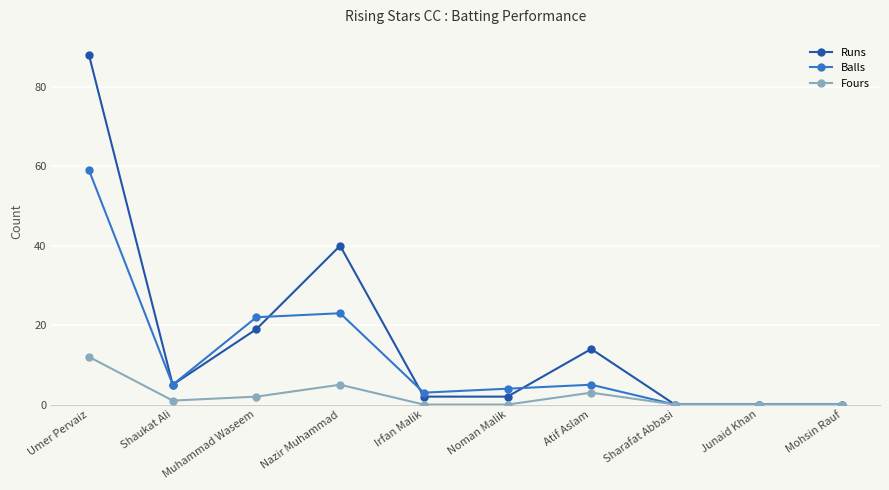

At how many categories does at least one series exceed 39?

2